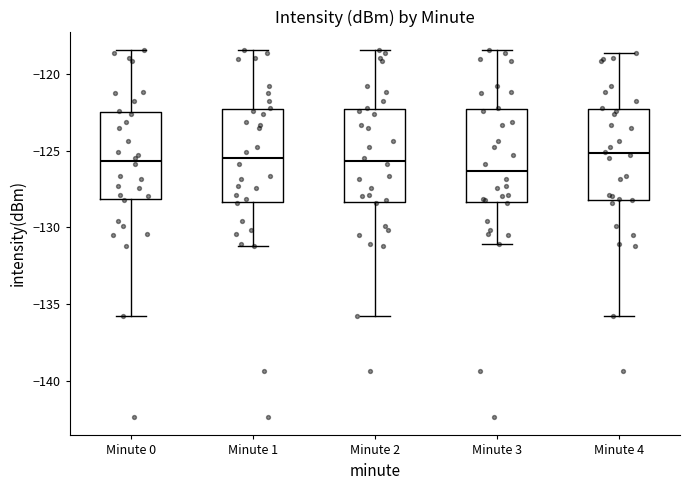

Reading left to right, read every box against the y-axis: the position of its median line, the range the box covers, and the ends of its whiskers. The values are not printed on the chart, so give them approximately, as read against the axis.

Minute 0: median -125.5, box -128.0 to -122.5, whiskers -135.5 to -118.5
Minute 1: median -125.5, box -128.5 to -122.5, whiskers -131.0 to -118.5
Minute 2: median -125.5, box -128.5 to -122.5, whiskers -135.5 to -118.5
Minute 3: median -126.5, box -128.5 to -122.5, whiskers -131.0 to -118.5
Minute 4: median -125.0, box -128.0 to -122.5, whiskers -135.5 to -118.5